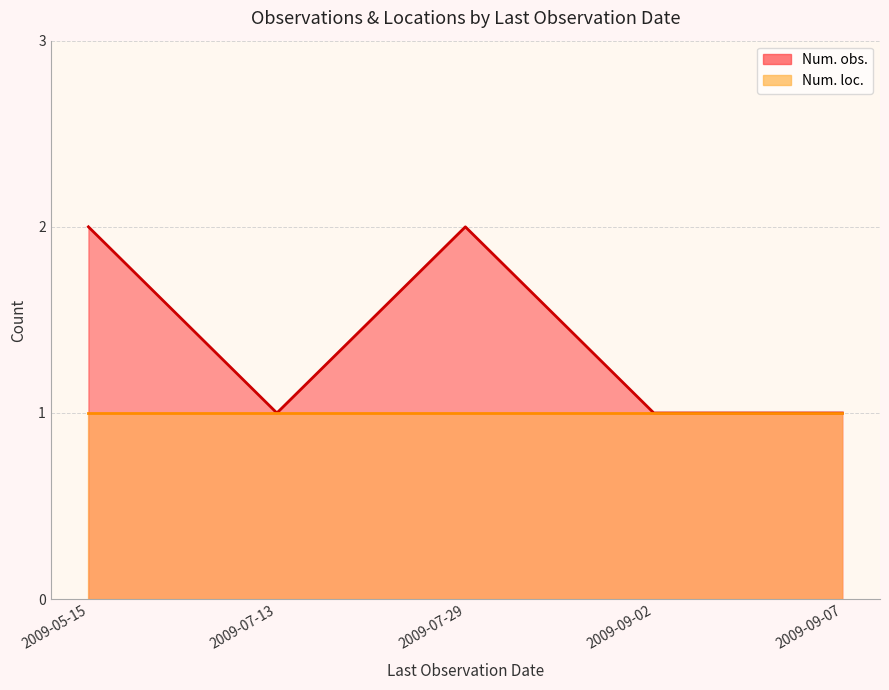

What is the greatest value displayed?

2